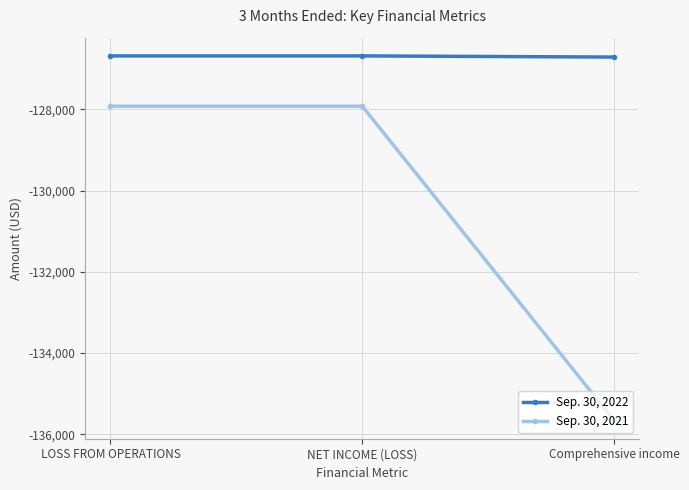

What is the sum of the Sep. 30, 2021 values at Comprehensive income and LOSS FROM OPERATIONS?

-263585